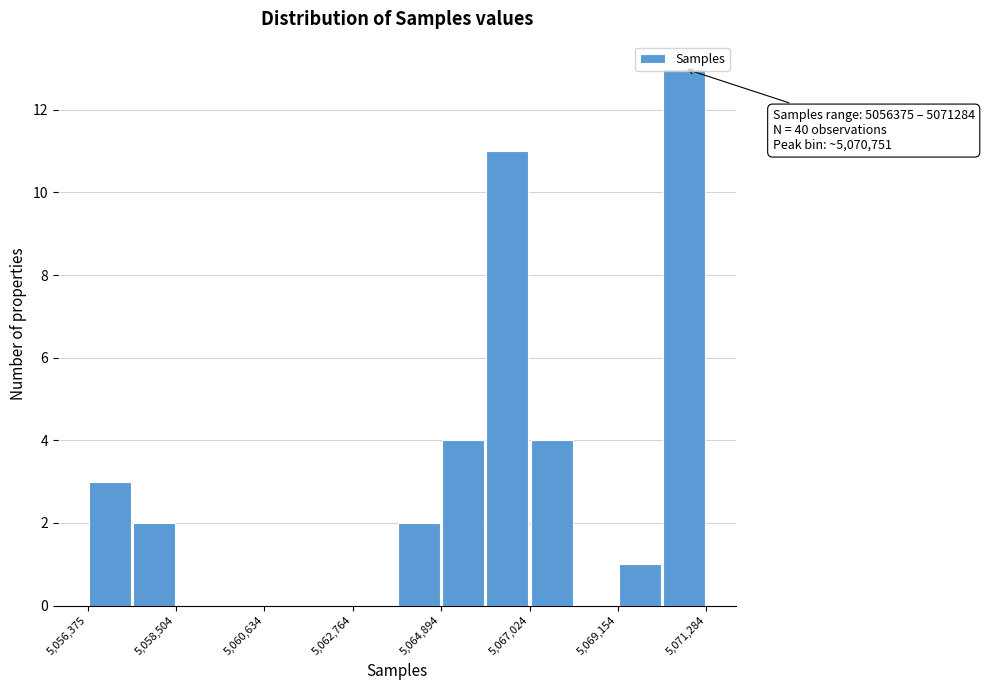

Read against the x-axis, roughly where is the centre of the tallest bar?

5071000